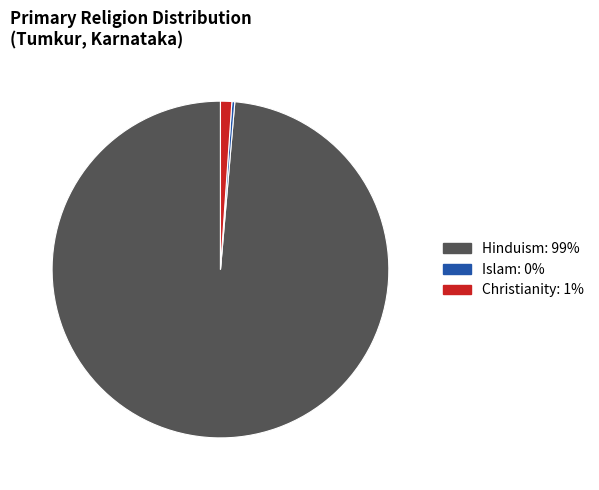

Is there a majority slice in this chart?

Yes